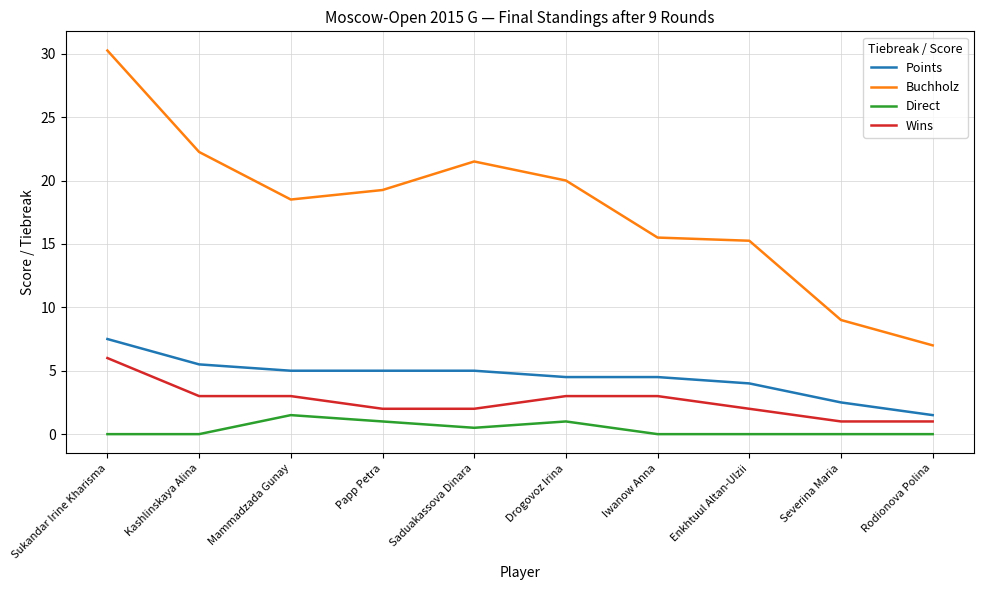

What is the difference between the highest and lowest values at Saduakassova Dinara?

21.0